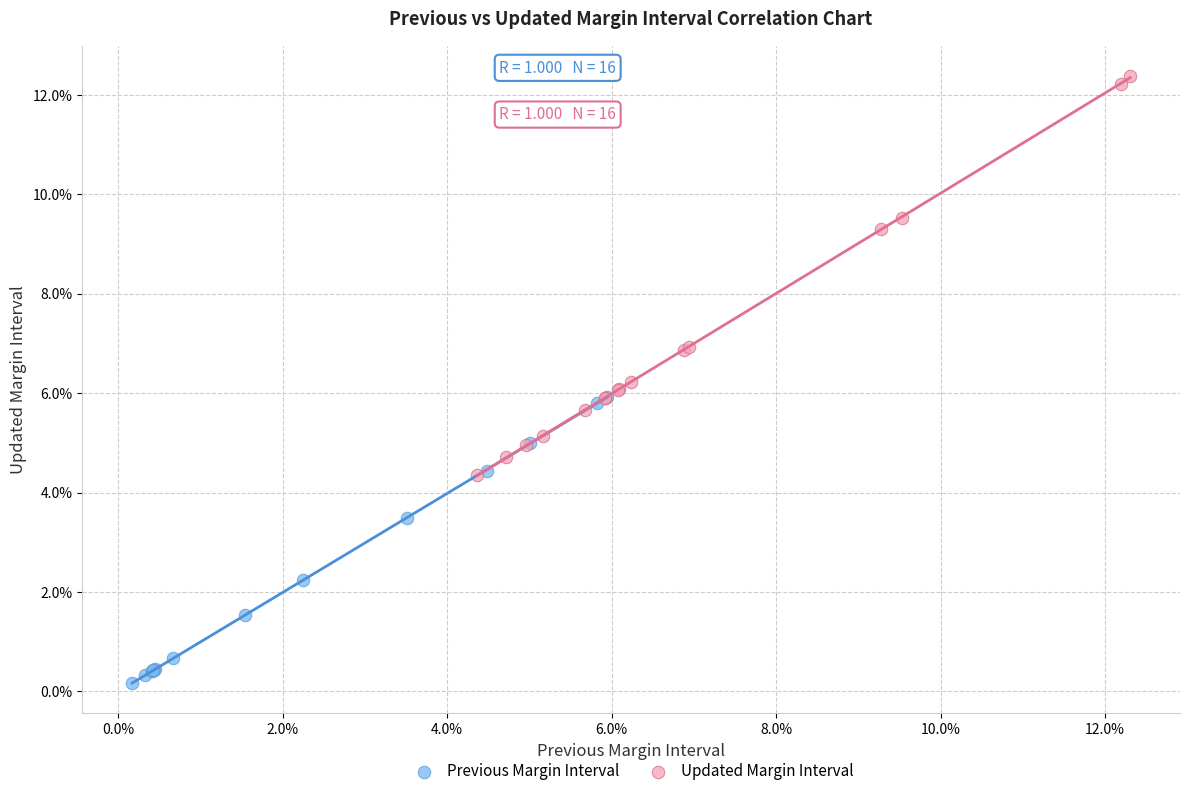

Which series has the largest Y range (max minus min)?

Updated Margin Interval